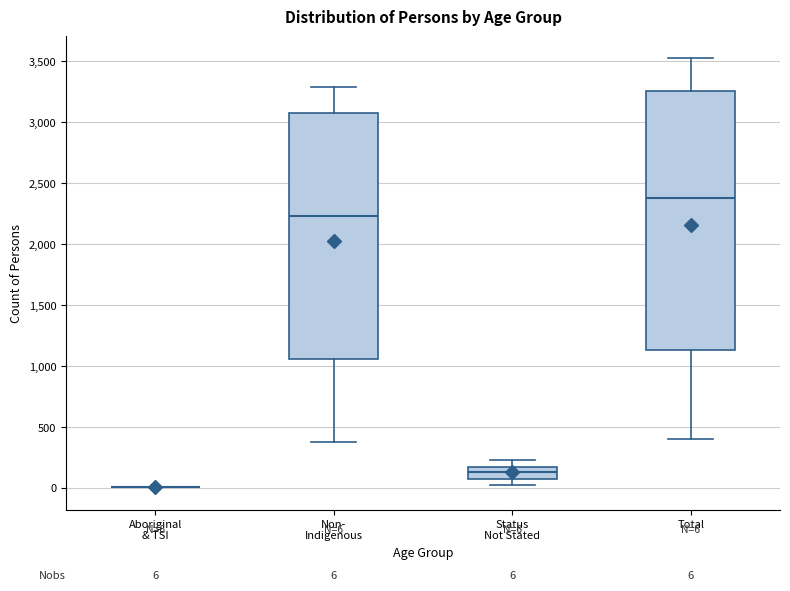

Which box is the tallest, from its lower edge to its upper edge?

Total